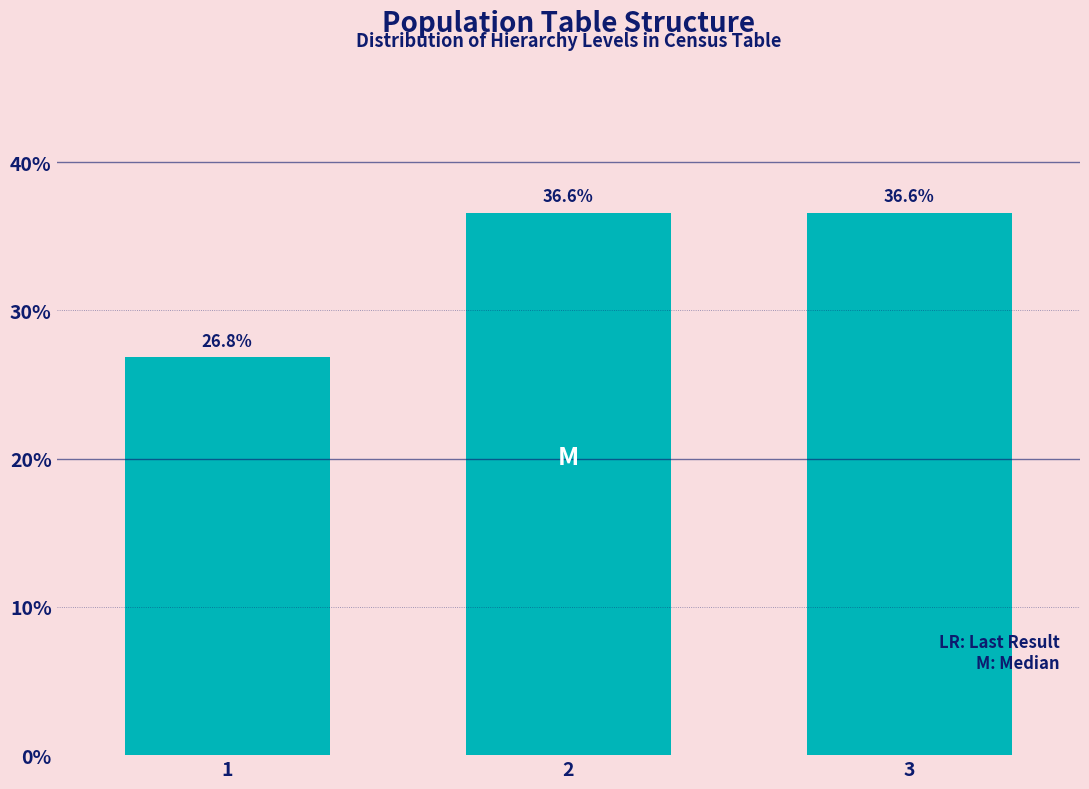

Reading right to left, what are all the values shown in this chart?

3=36.6	2=36.6	1=26.8